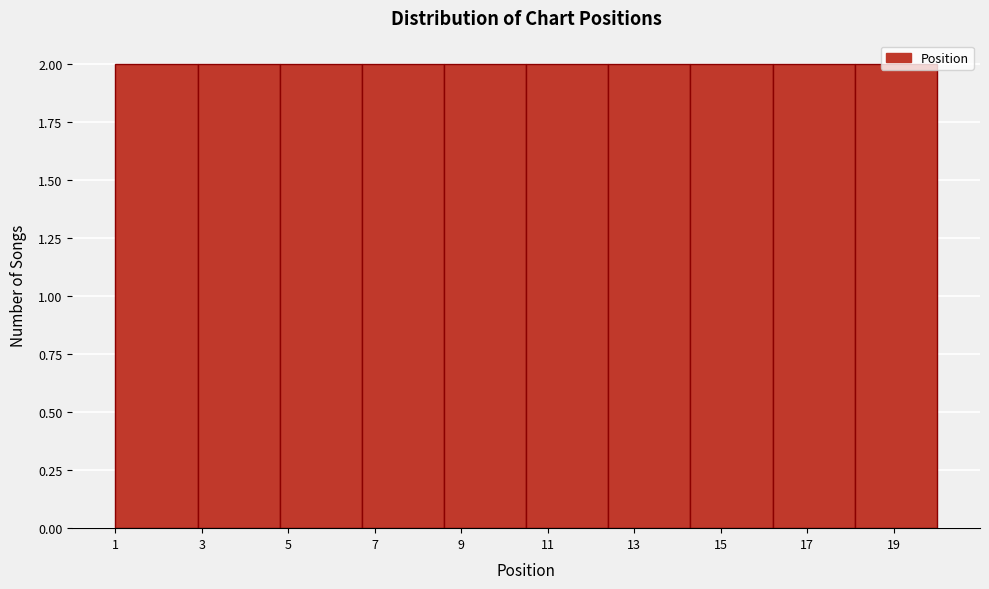

What is the height of the bar covering 14.3 to 16.2 on the x-axis? Neither the bar edges nor the heights are printed on the chart, so give them approximately, as read against the axes.

2